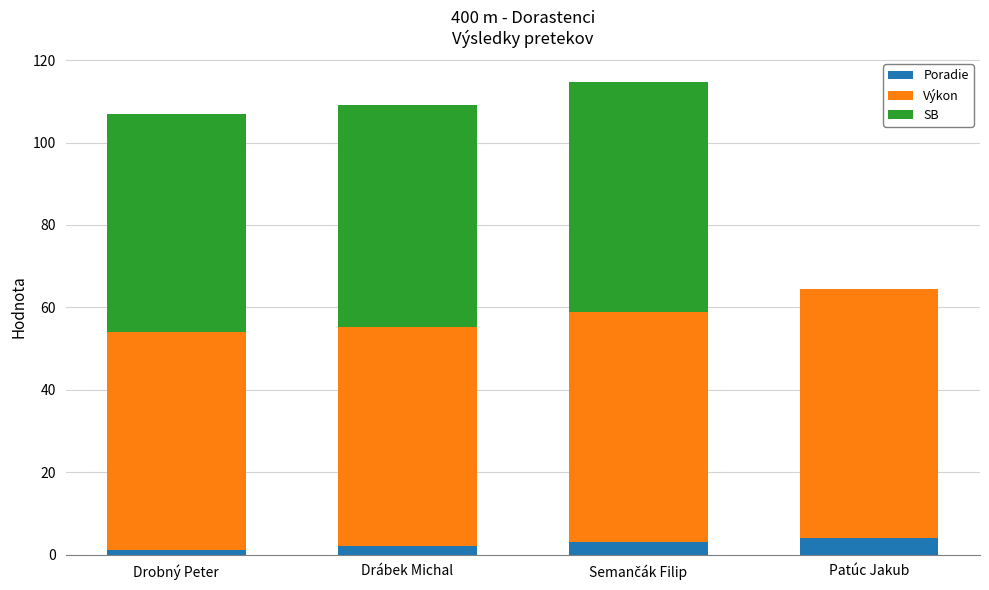

How many distinct data groups are displayed?

3